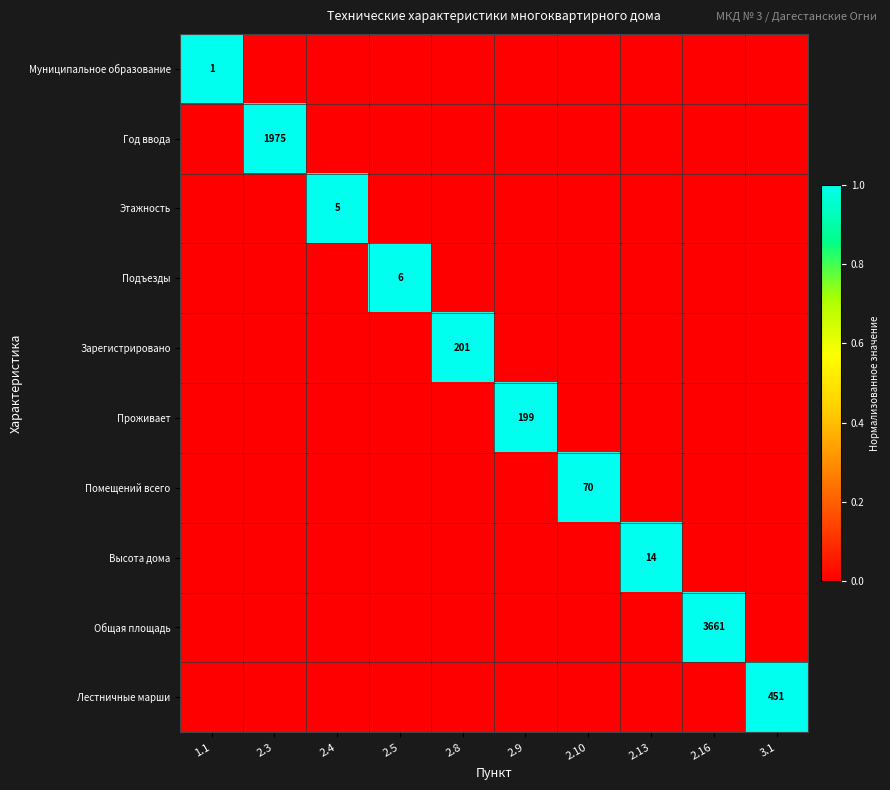

The value of Муниципальное образование at 1.1 is 1. True or false?

True